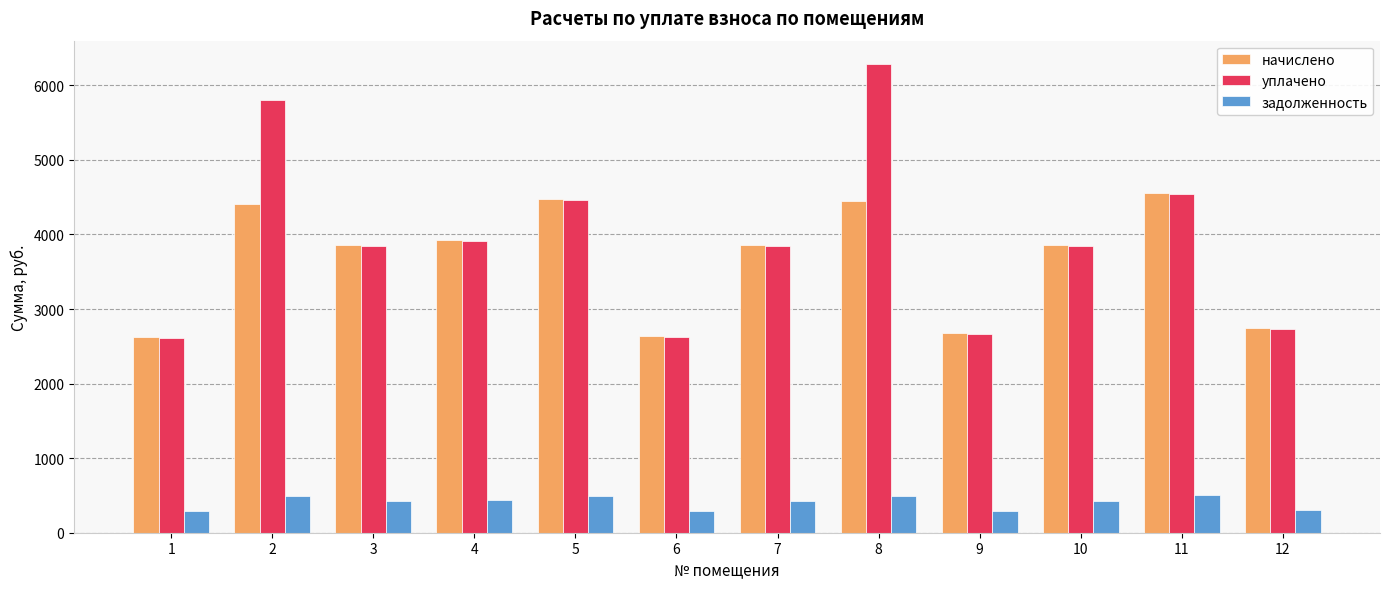

What is the difference between the уплачено values at 12 and 7?

1114.5